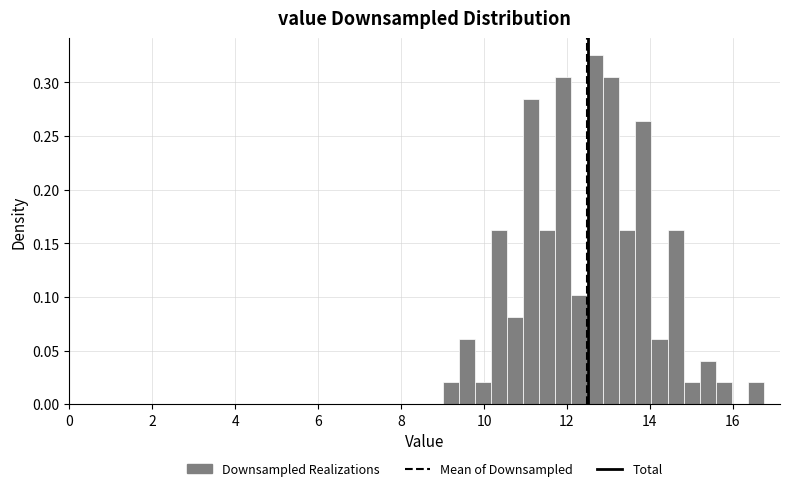

Around what value on the x-axis is the tallest bar? Give the approximate position of its centre, as read against the axis.

12.6